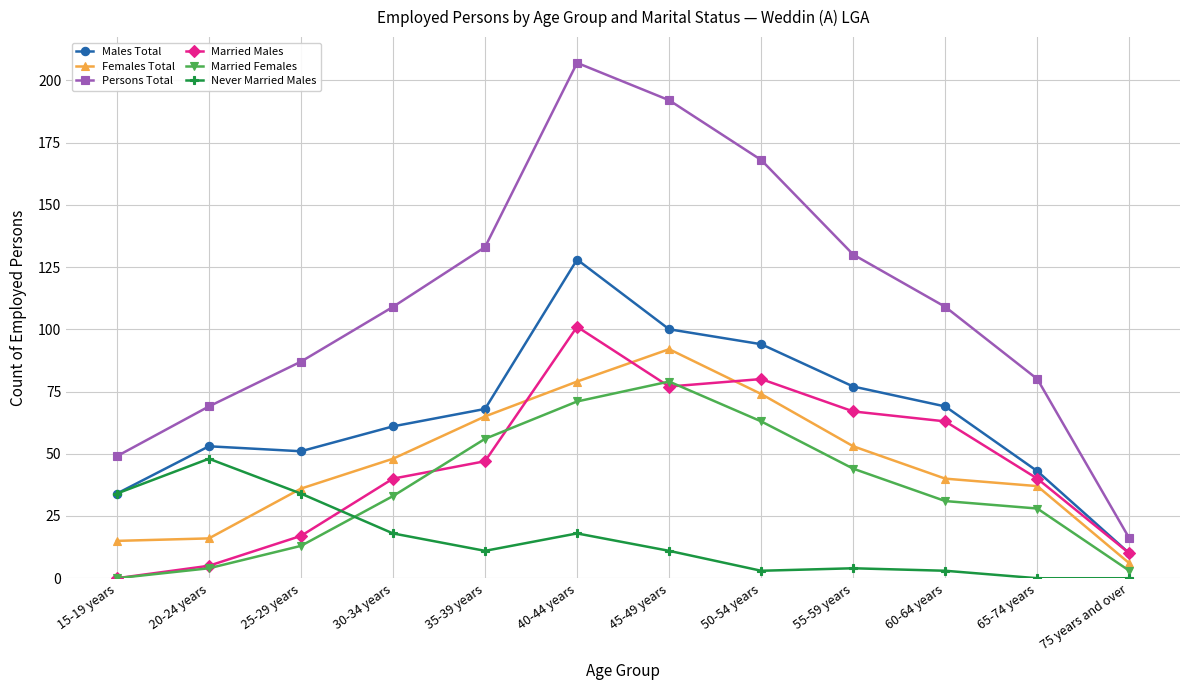

Where is the first local maximum for Males Total?

20-24 years